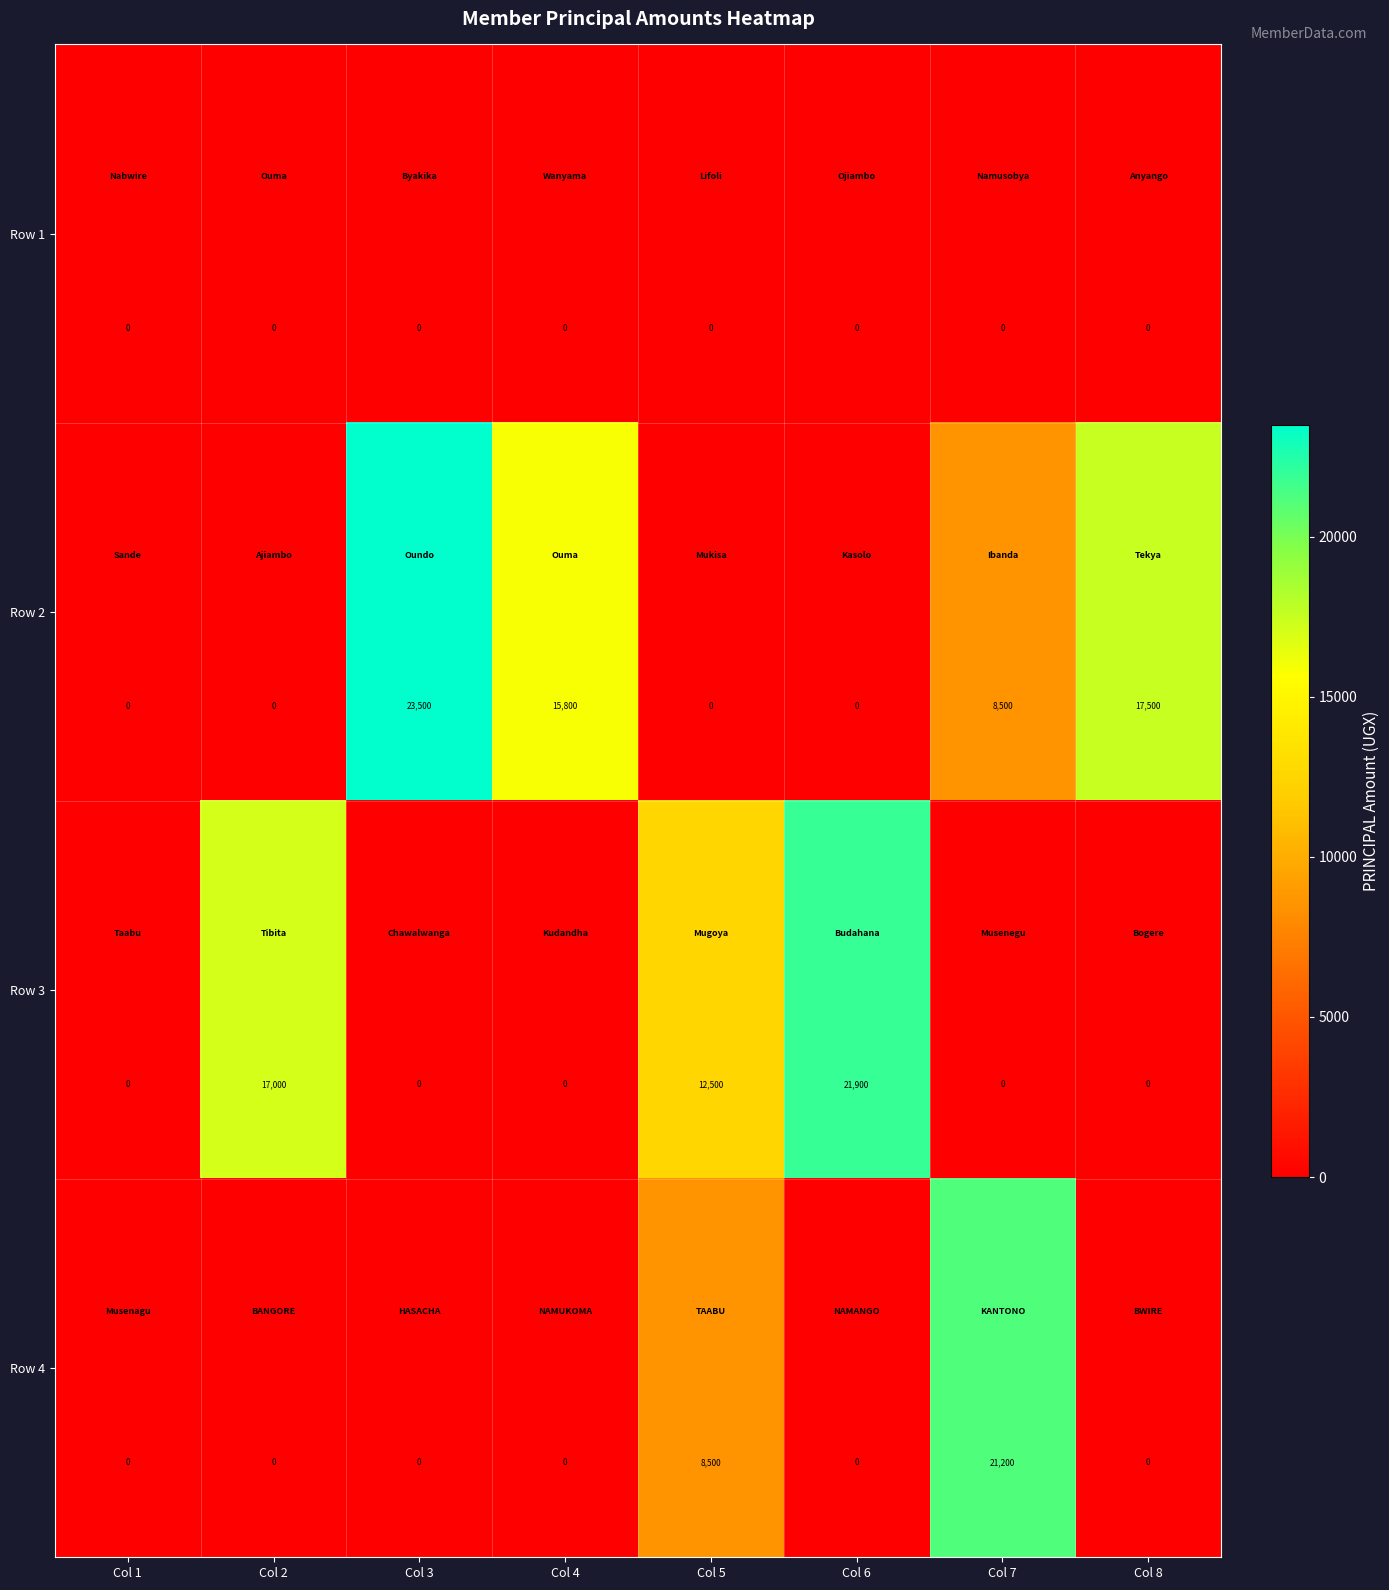

What is the total value across all series at Col 2?

17000